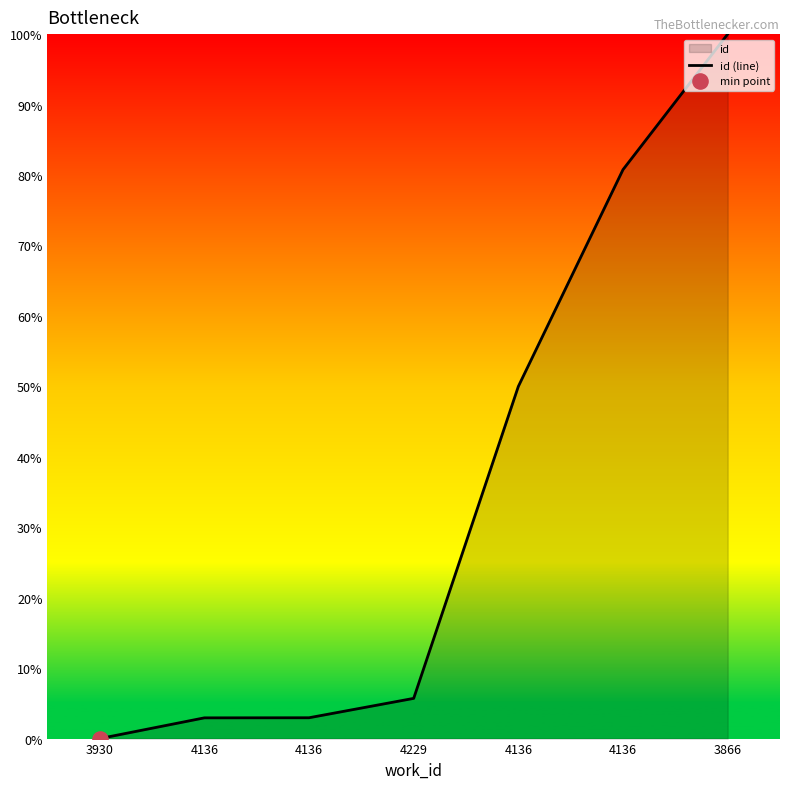

What is the ratio of the value at 4136 to the value at 4136?

1.6